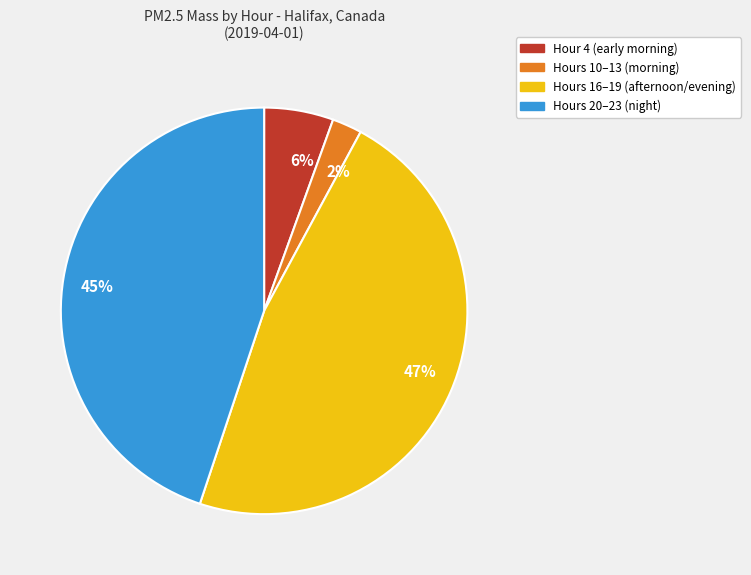

Do 45% and 47% together represent more than half of the pie?

Yes